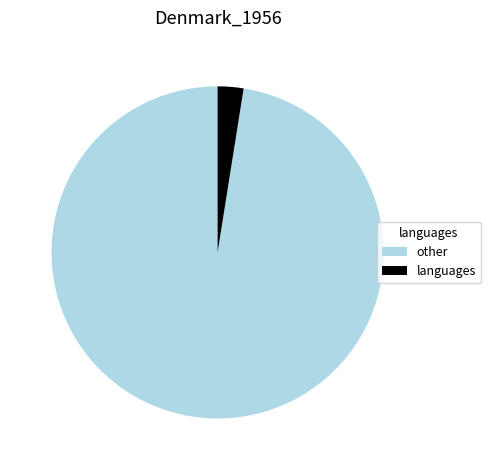

Is there any slice that represents more than half of the pie?

Yes